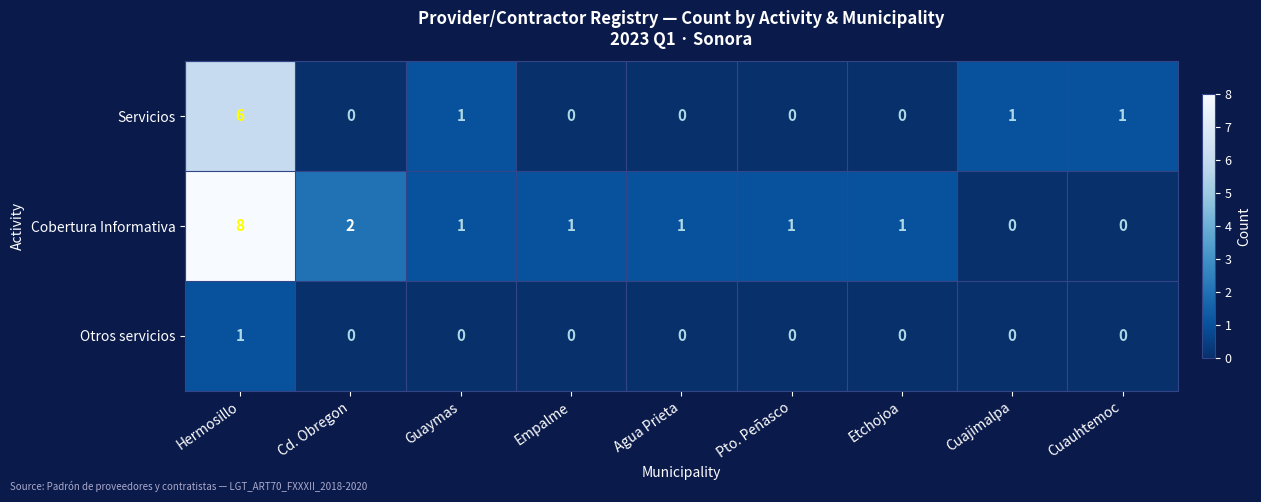

Is it true that Otros servicios equals 0 at Agua Prieta?

True